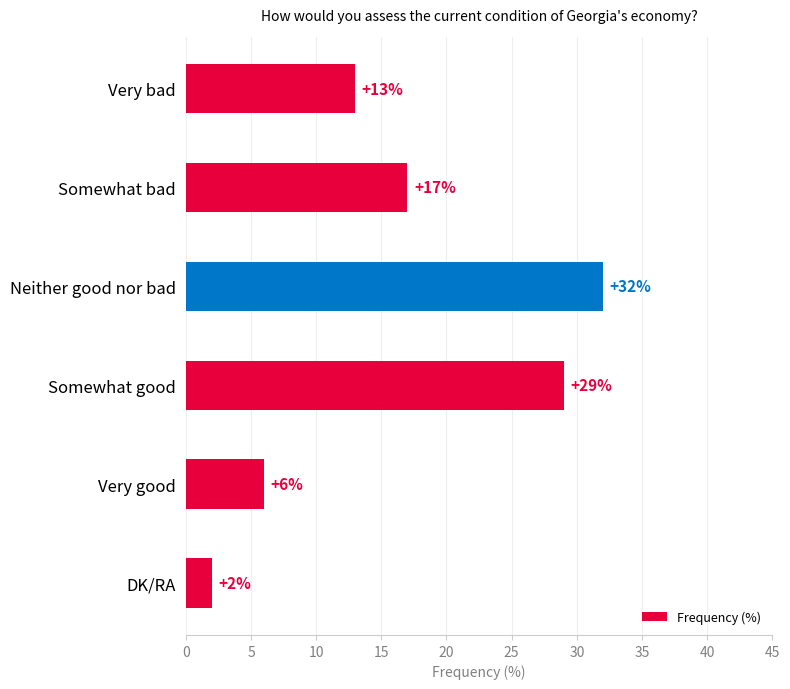

What is the difference between the maximum and minimum values?

30